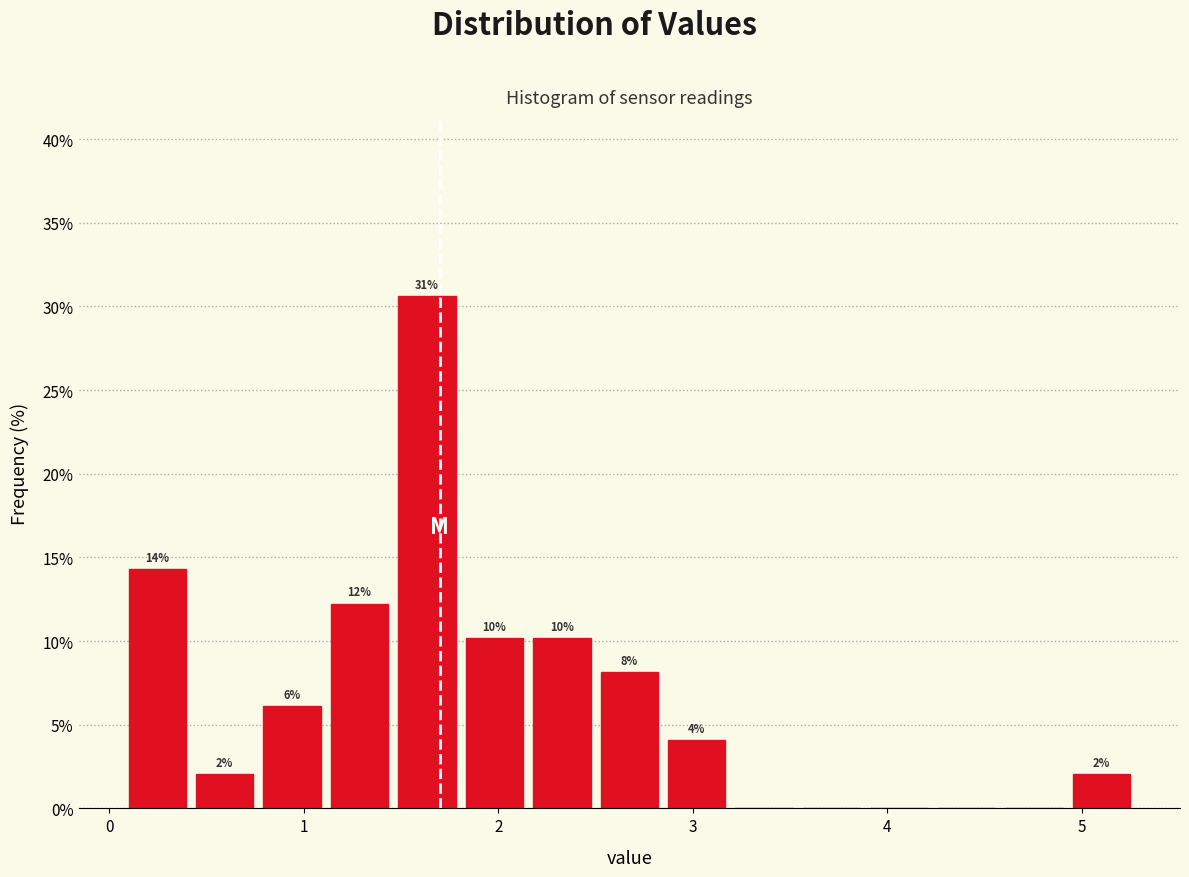

Read against the x-axis, roughly where is the centre of the tallest bar?

1.6